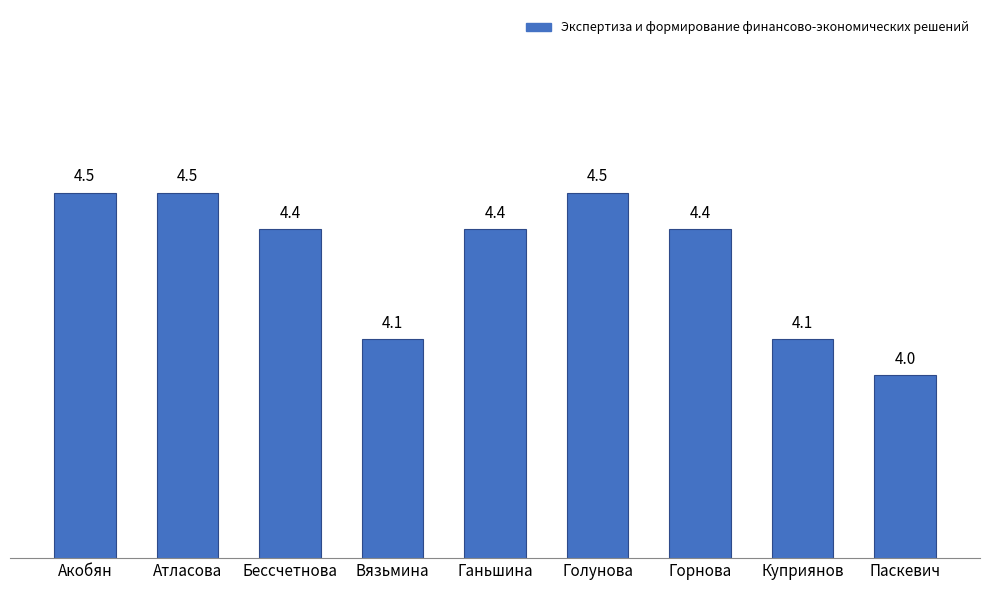

Read the value at Ганьшина.

4.4